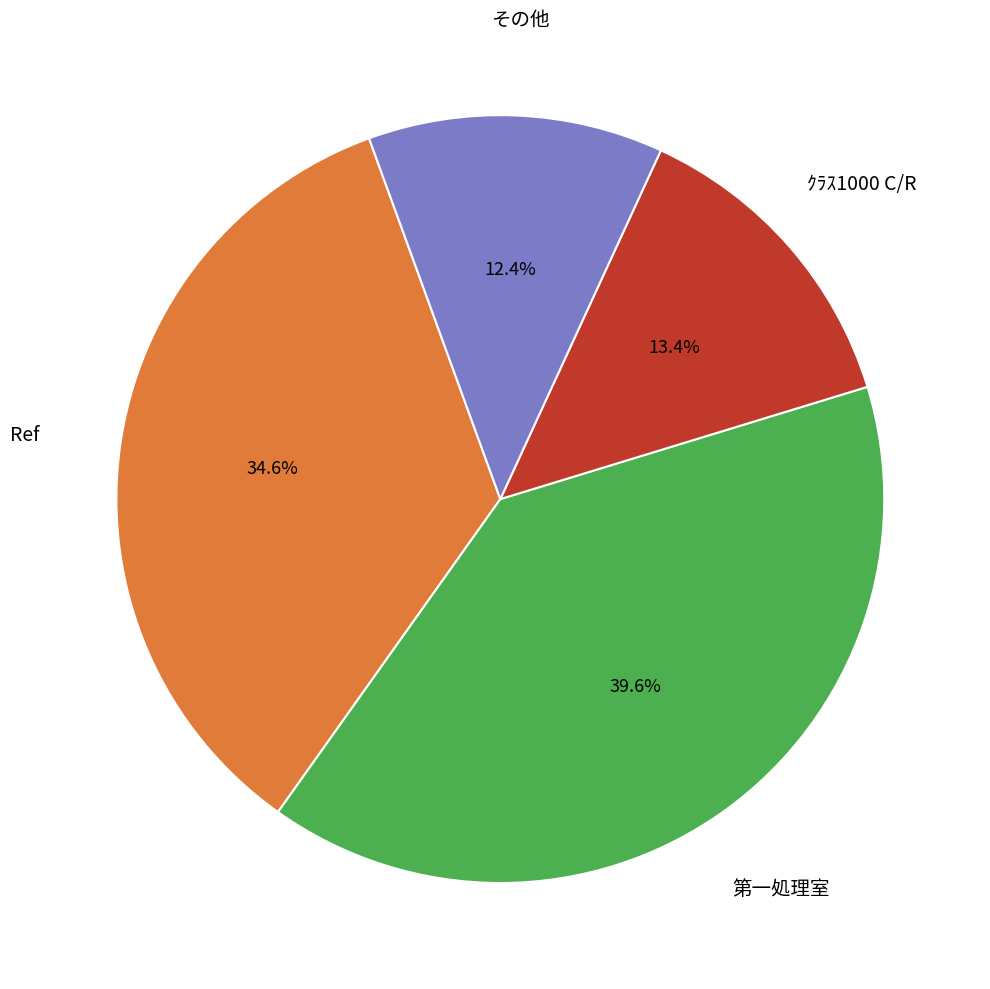

Does any single category account for the majority?

No